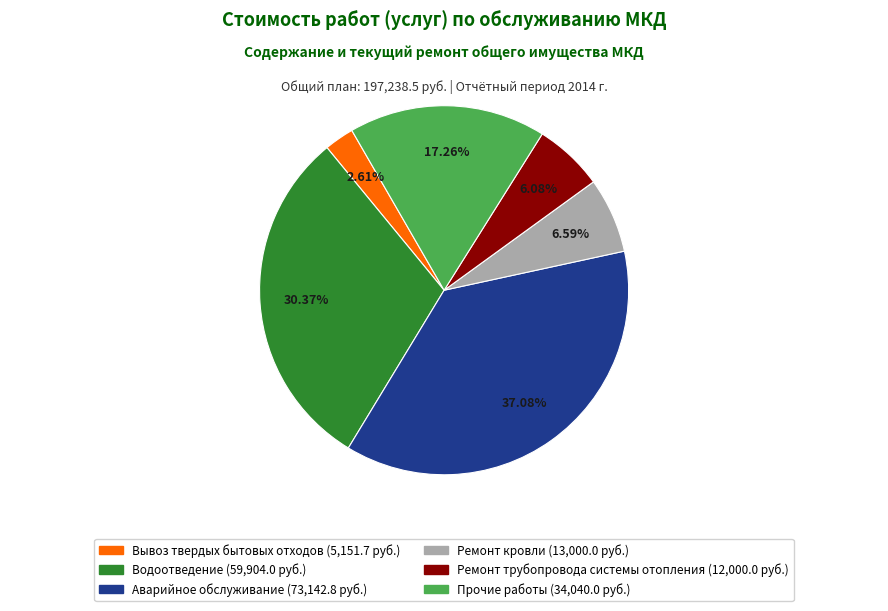

The Вывоз твердых бытовых отходов slice represents 3% of the pie. True or false?

True